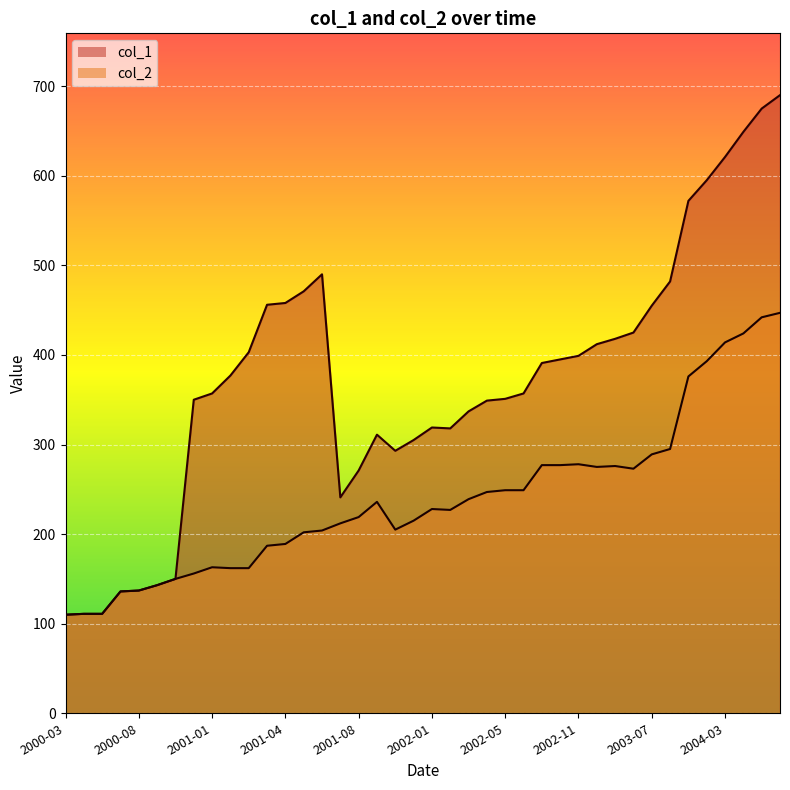

True or false: col_1 and col_2 intersect in this chart.

False